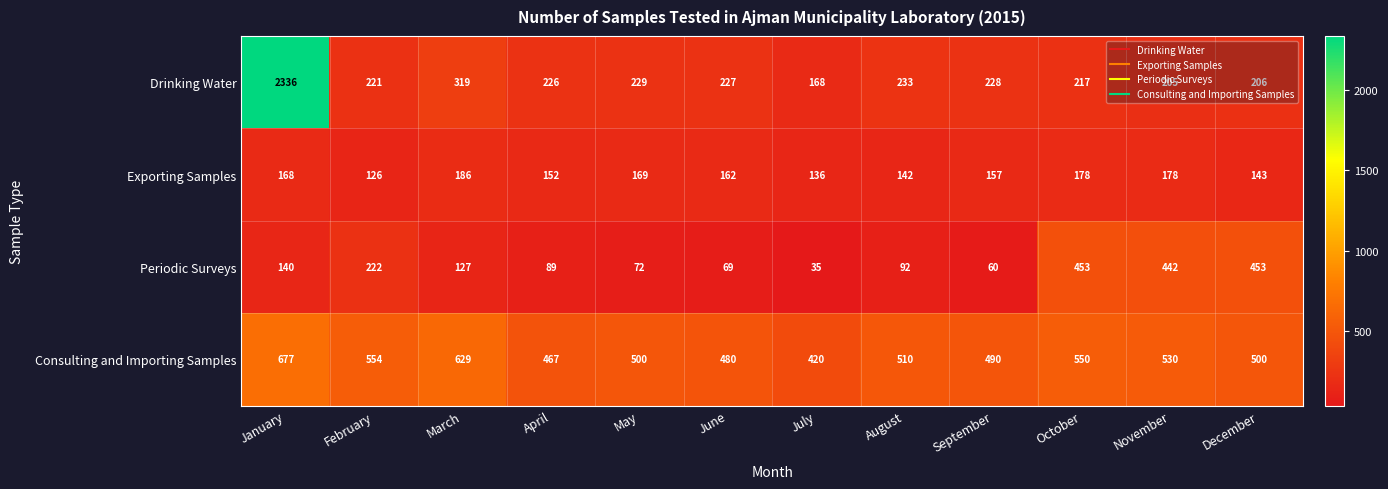

At how many categories does at least one series exceed 464?

11